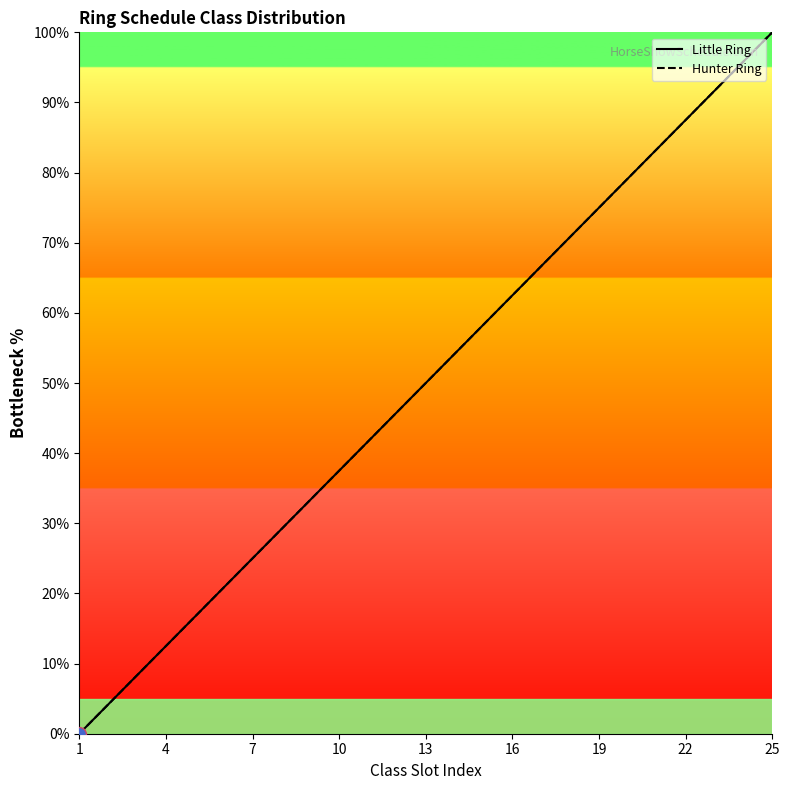

Reading left to right, extract all data points from this chart.

Little Ring: 0.0	4.2	8.3	12.5	16.7	20.8	25.0	29.2	33.3	37.5	41.7	45.8	50.0	54.2	58.3	62.5	66.7	70.8	75.0	79.2	83.3	87.5	91.7	95.8	100.0
Hunter Ring: 0.0	4.2	8.3	12.5	16.7	20.8	25.0	29.2	33.3	37.5	41.7	45.8	50.0	54.2	58.3	62.5	66.7	70.8	75.0	79.2	83.3	87.5	91.7	95.8	100.0